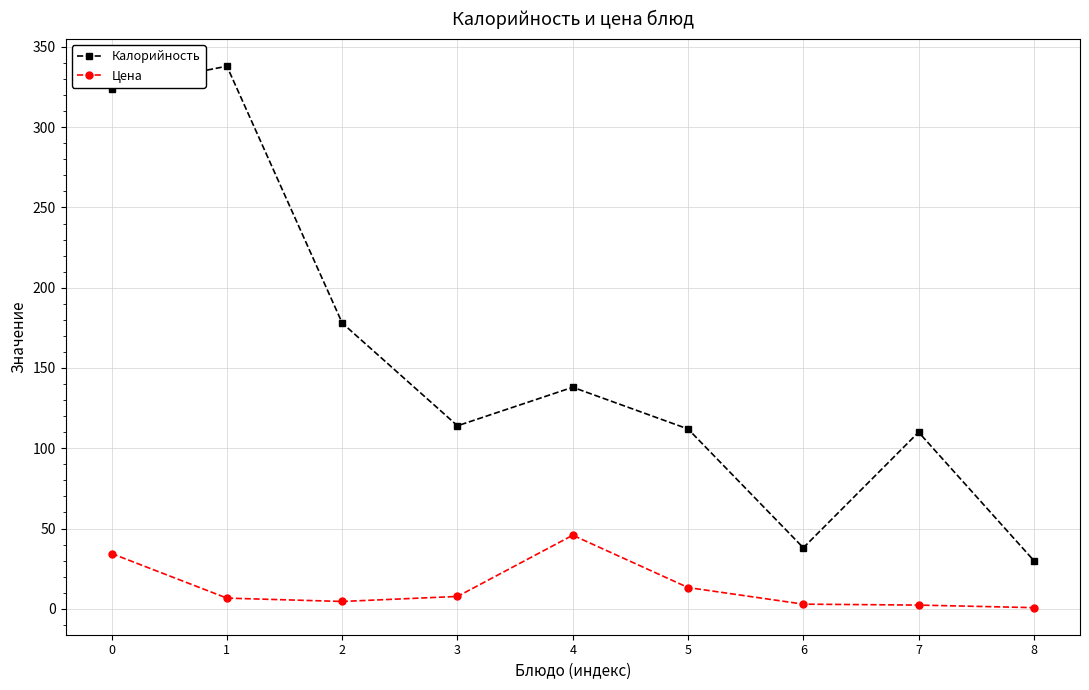

At which label does Калорийность reach its minimum?

8